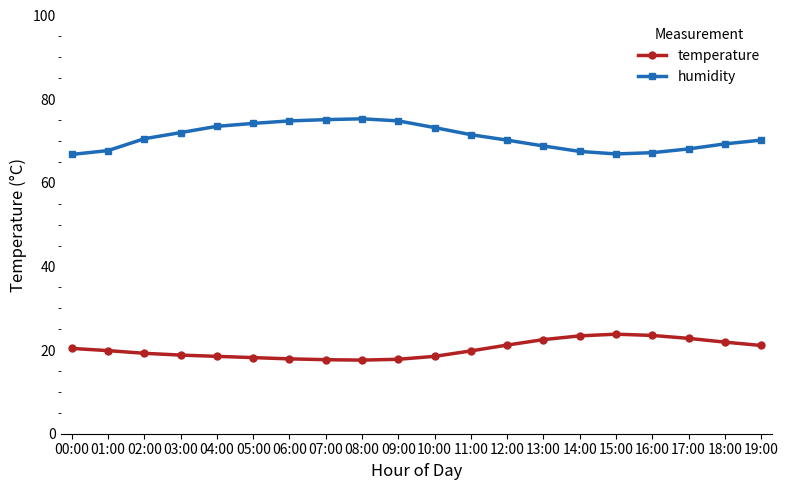

What is the label of the 14th point from the right?

06:00